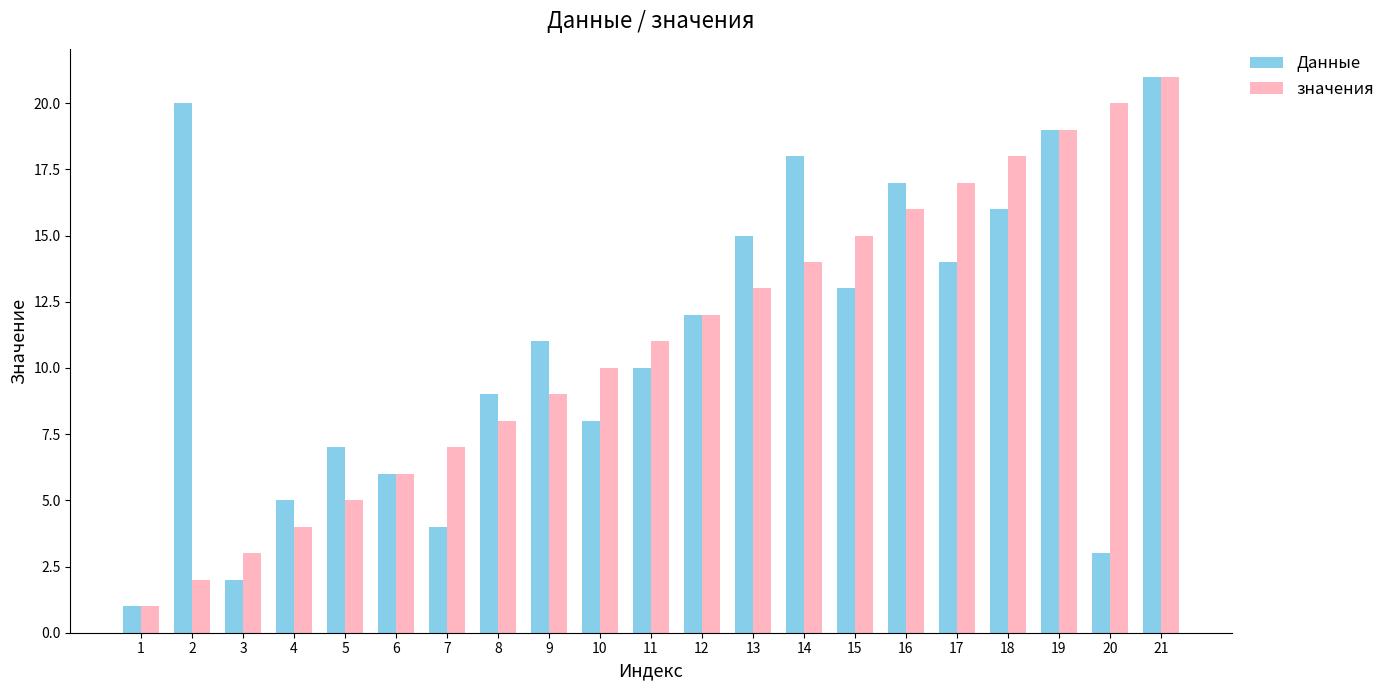

Rank the categories by значения value from highest to lowest.

21, 20, 19, 18, 17, 16, 15, 14, 13, 12, 11, 10, 9, 8, 7, 6, 5, 4, 3, 2, 1